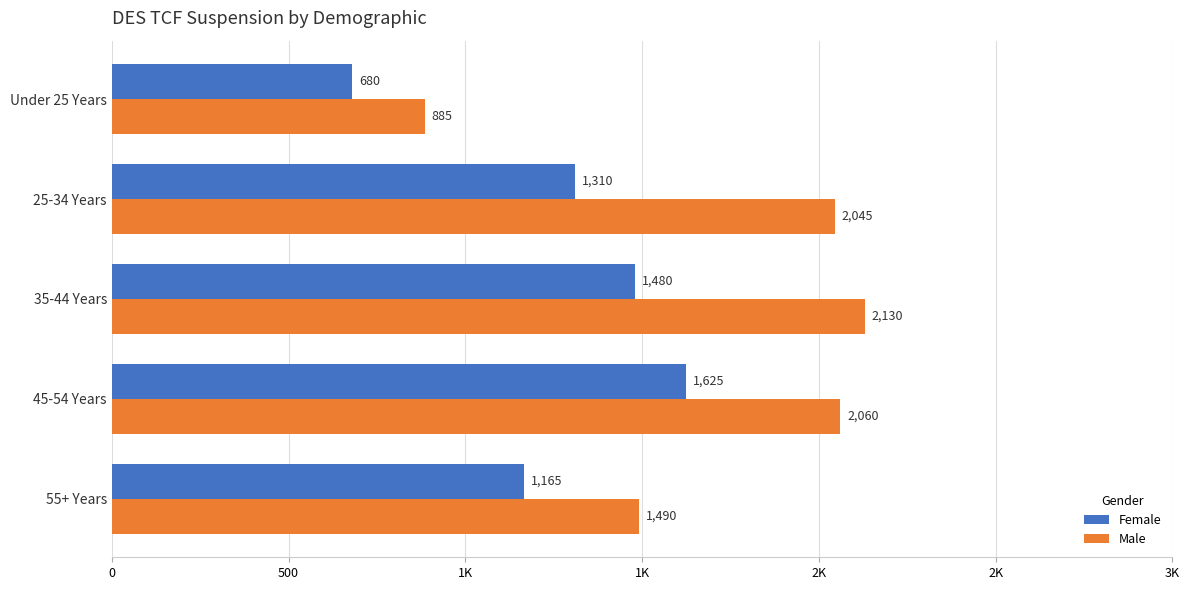

What are all the series names shown in the legend?

Female, Male